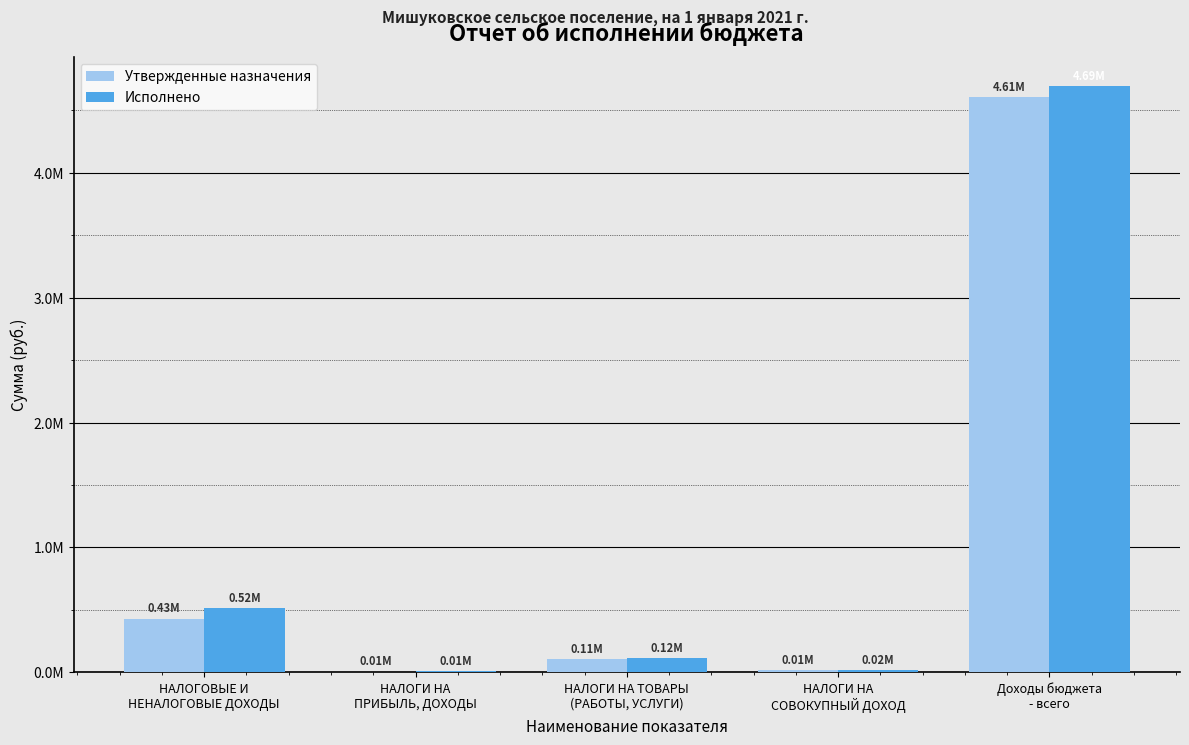

Reading left to right, list all the values displayed in this chart.

Утвержденные назначения: 429400.0	6000.0	107000.0	15000.0	4605702.0
Исполнено: 515147.6	9867.4	115842.9	15554.9	4691449.6